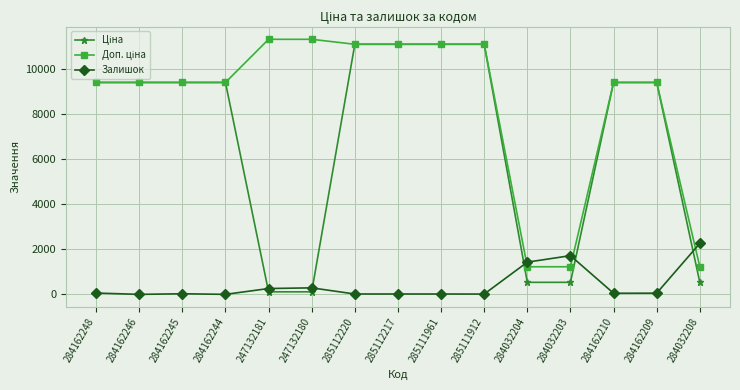

At how many categories does at least one series exceed 9137?

12